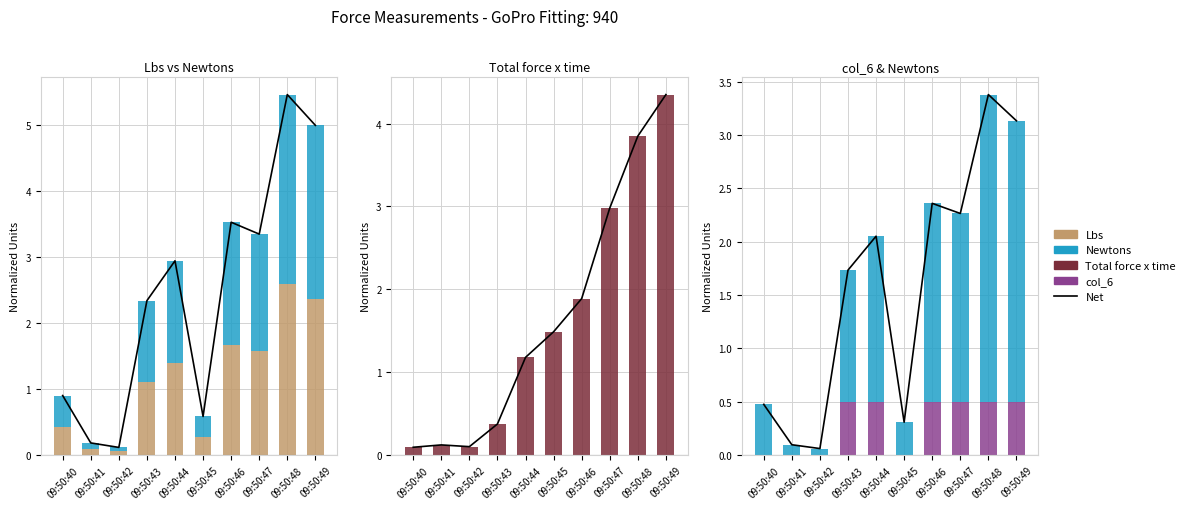

Reading left to right, extract all data points from this chart.

Net: 0.9	0.2	0.1	2.3	2.9	0.6	3.5	3.4	5.5	5.0
Lbs: 0.4	0.1	0.1	1.1	1.4	0.3	1.7	1.6	2.6	2.4
Newtons: 0.5	0.1	0.1	1.2	1.6	0.3	1.9	1.8	2.9	2.6
Total force x time: 0.1	0.1	0.1	0.4	1.2	1.5	1.9	3.0	3.8	4.3
col_6: 0.0	0.0	0.0	0.5	0.5	0.0	0.5	0.5	0.5	0.5